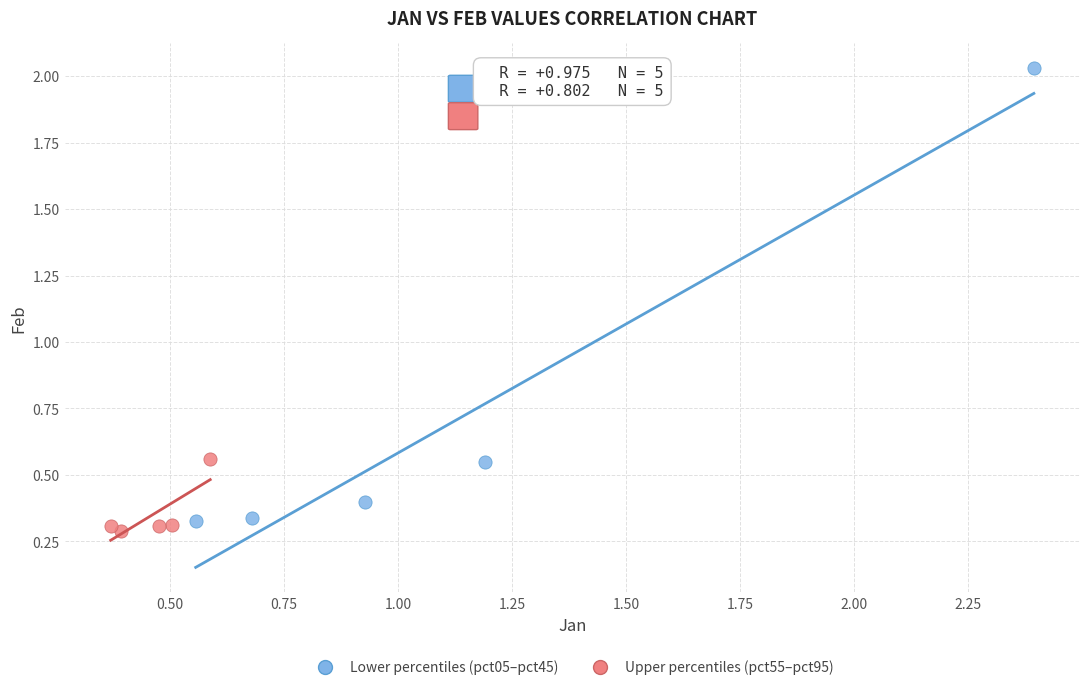

Which series has the largest Y range (max minus min)?

Lower percentiles (pct05–pct45)